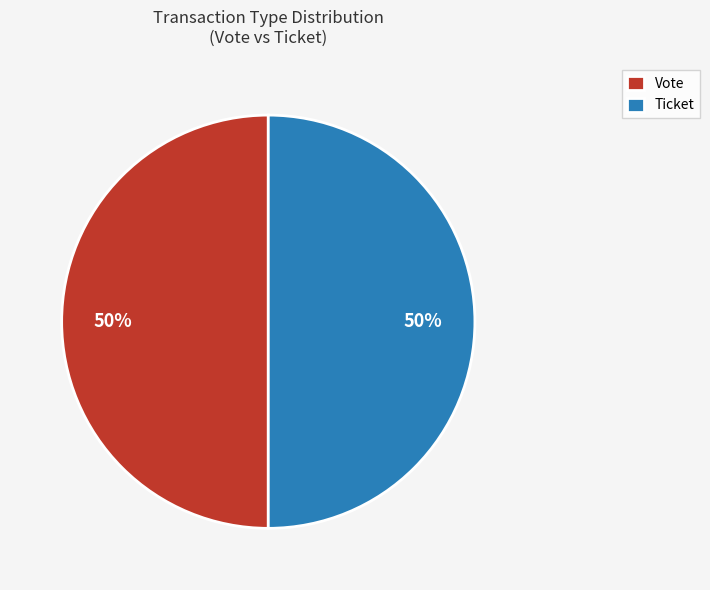

The Vote slice represents 39% of the pie. True or false?

False